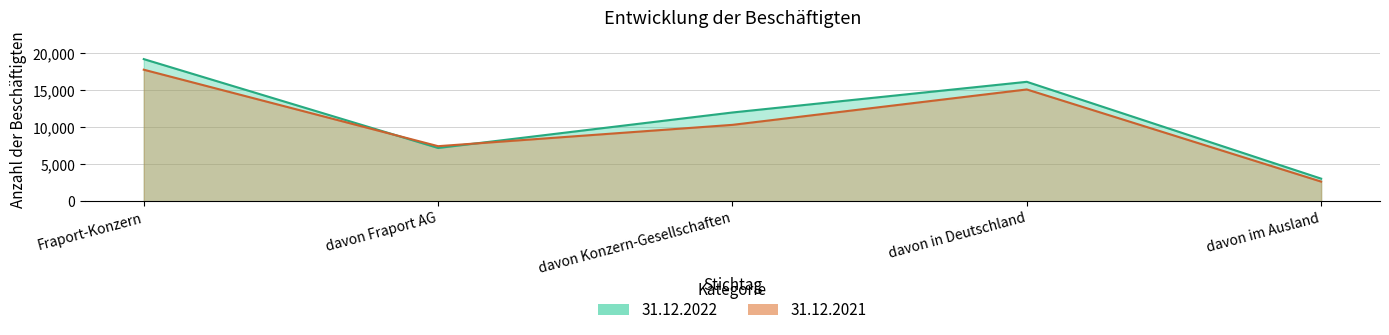

What is the smallest value displayed?

2668